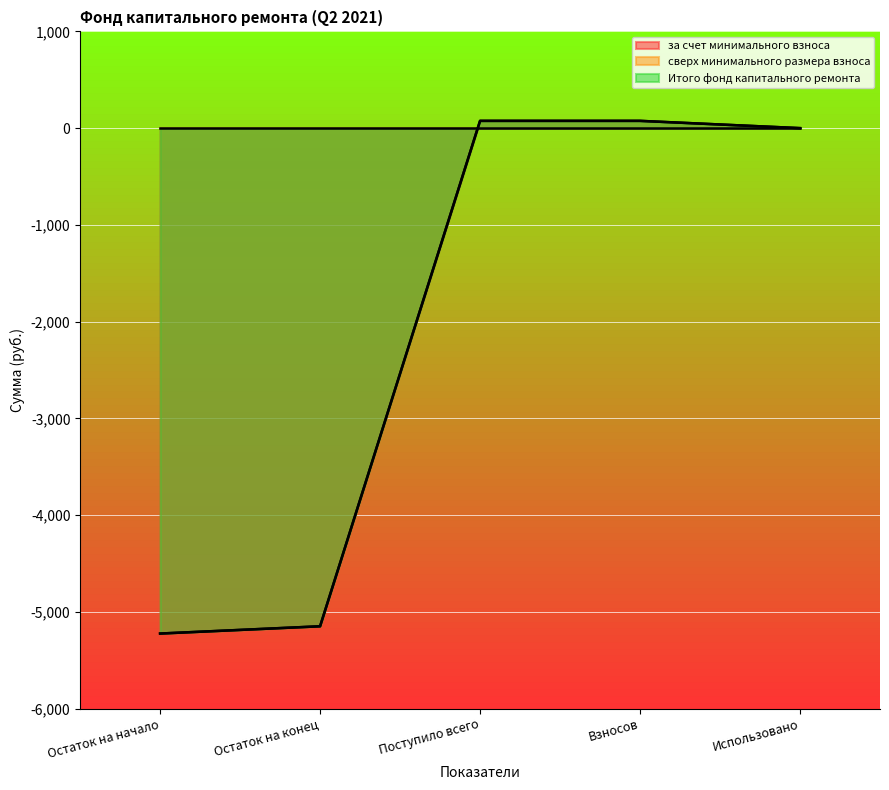

What is the label of the 3rd point from the right?

Поступило всего